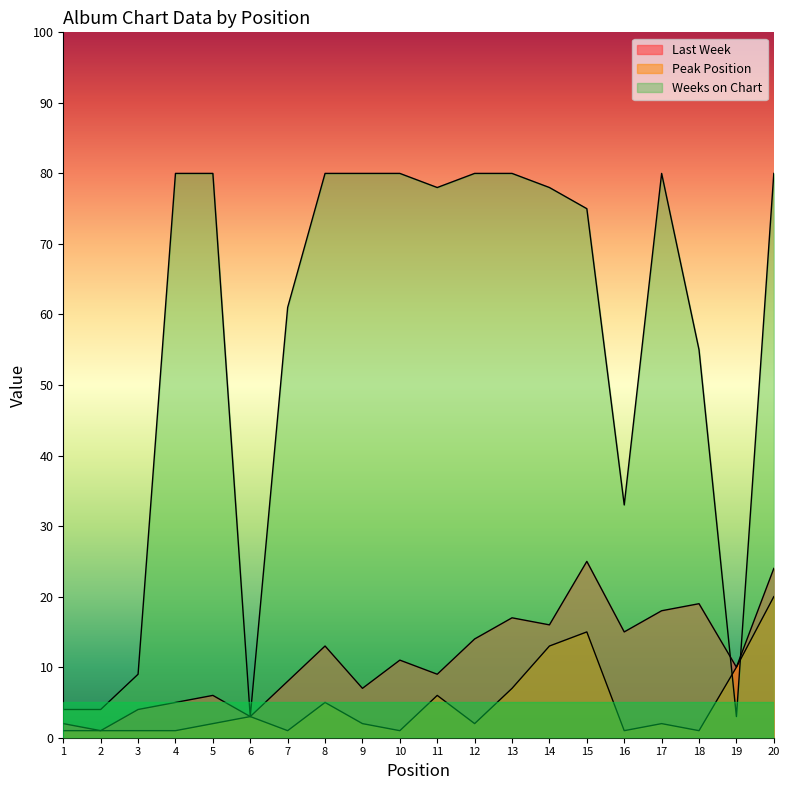

True or false: Weeks on Chart and Last Week cross at least once.

True